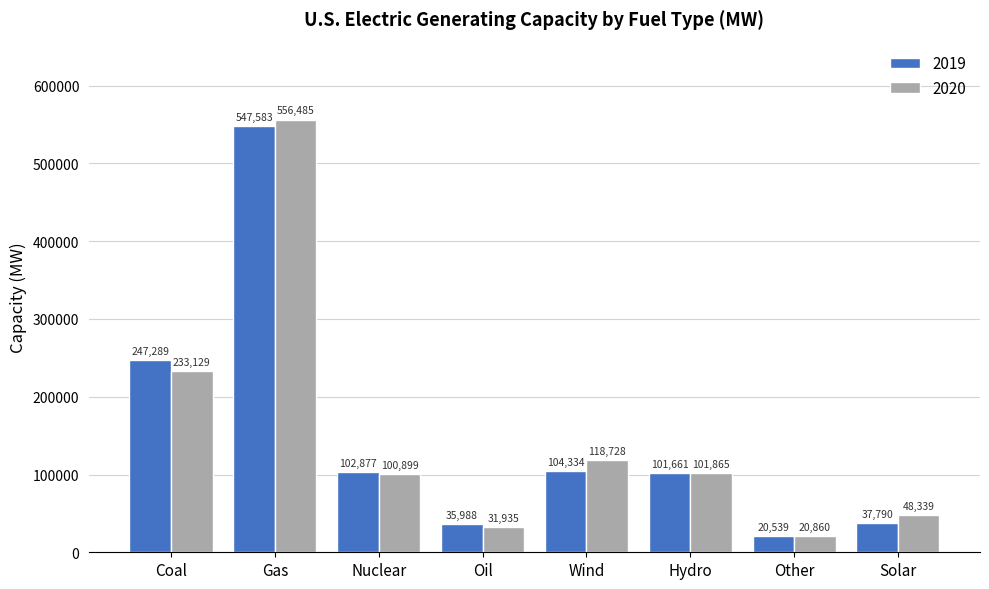

Which series has the widest spread of values?

2020